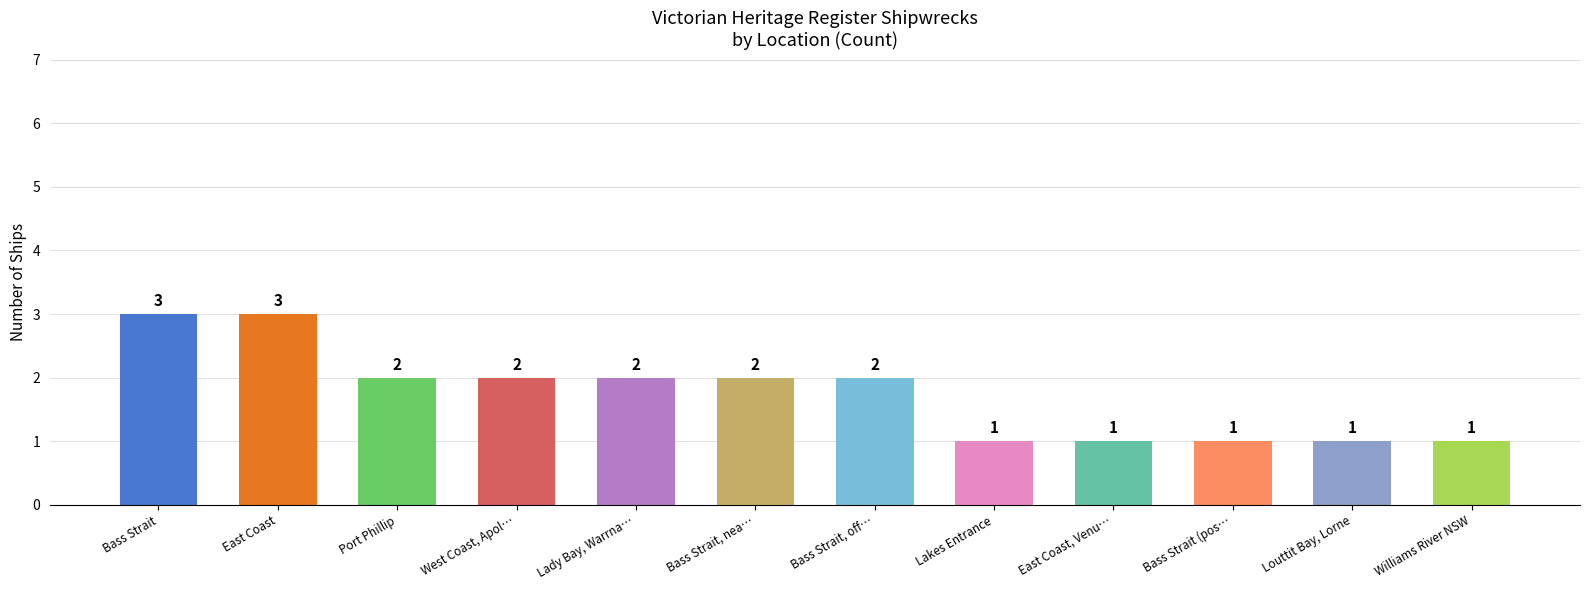

Reading left to right, extract all data points from this chart.

Bass Strait=3	East Coast=3	Port Phillip=2	West Coast, Apol…=2	Lady Bay, Warrna…=2	Bass Strait, nea…=2	Bass Strait, off…=2	Lakes Entrance=1	East Coast, Venu…=1	Bass Strait (pos…=1	Louttit Bay, Lorne=1	Williams River NSW=1